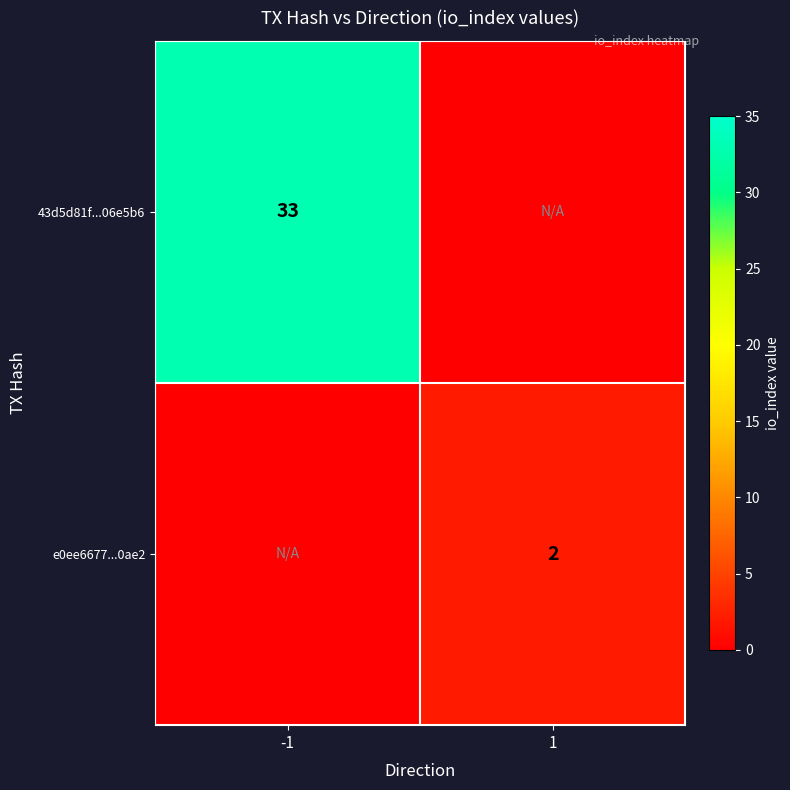

The 43d5d81f...06e5b6 series shows 49 at -1. True or false?

False